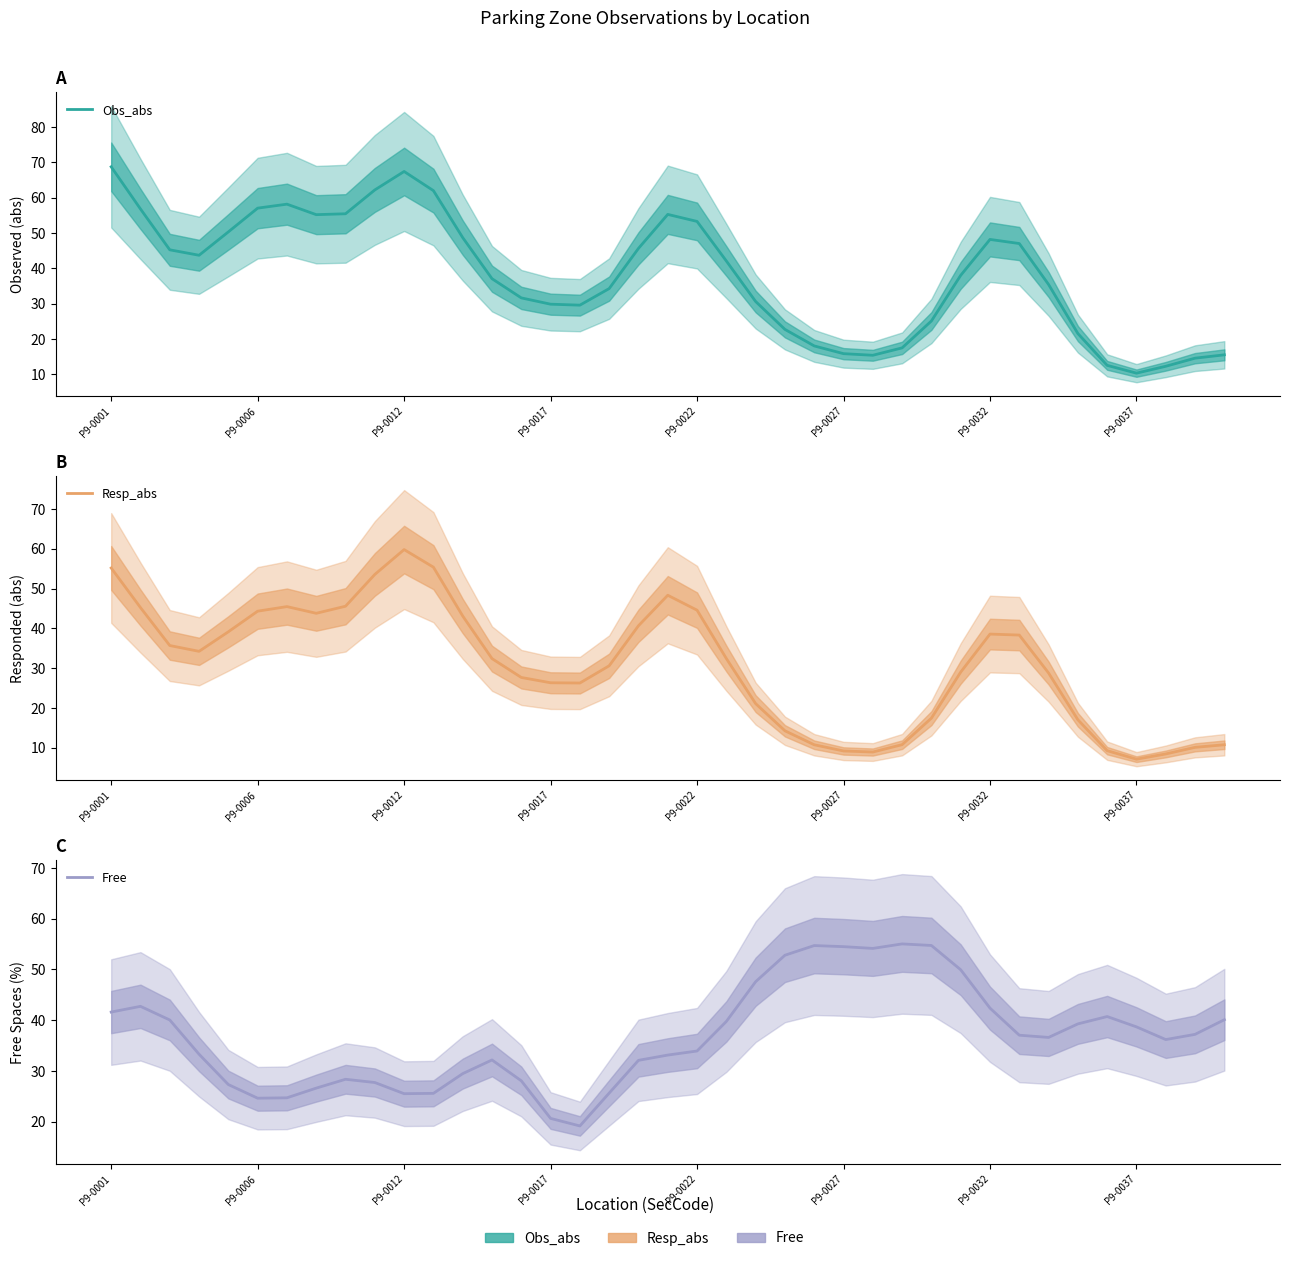

What is the difference between the highest and lowest values at 21?

9.6